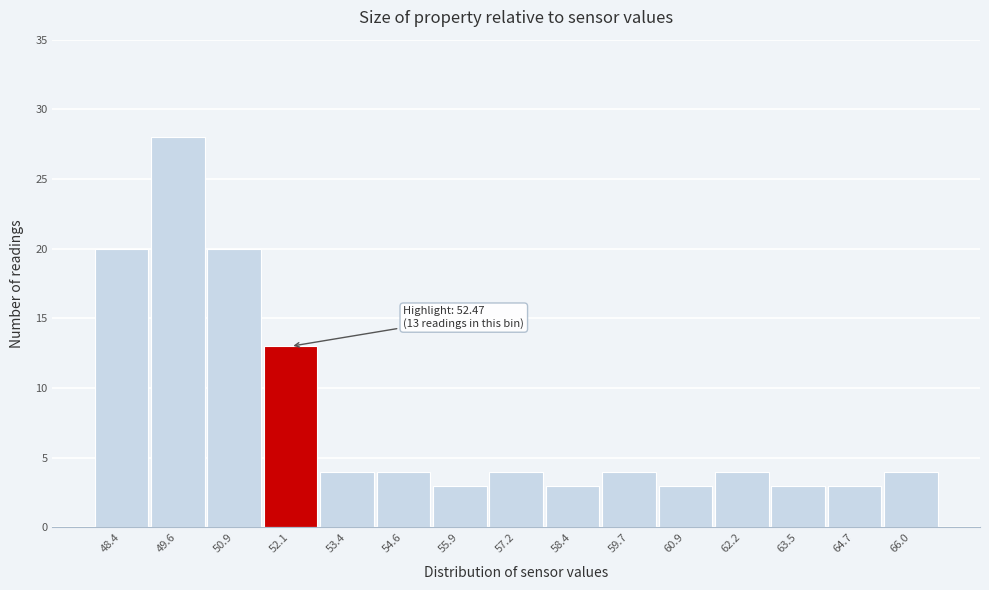

Reading left to right, list all the values displayed in this chart.

20	28	20	13	4	4	3	4	3	4	3	4	3	3	4